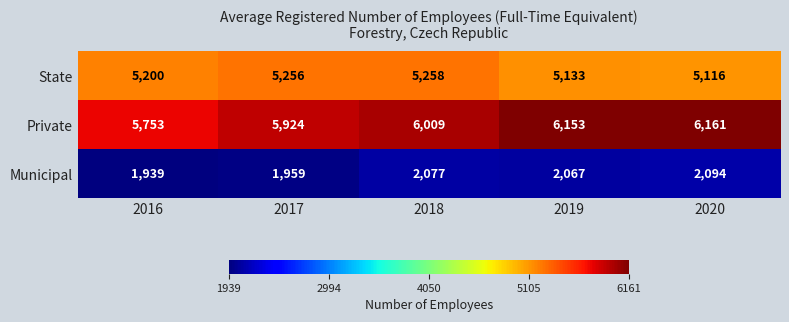

Which series changed the most between 2018 and 2020?

Private